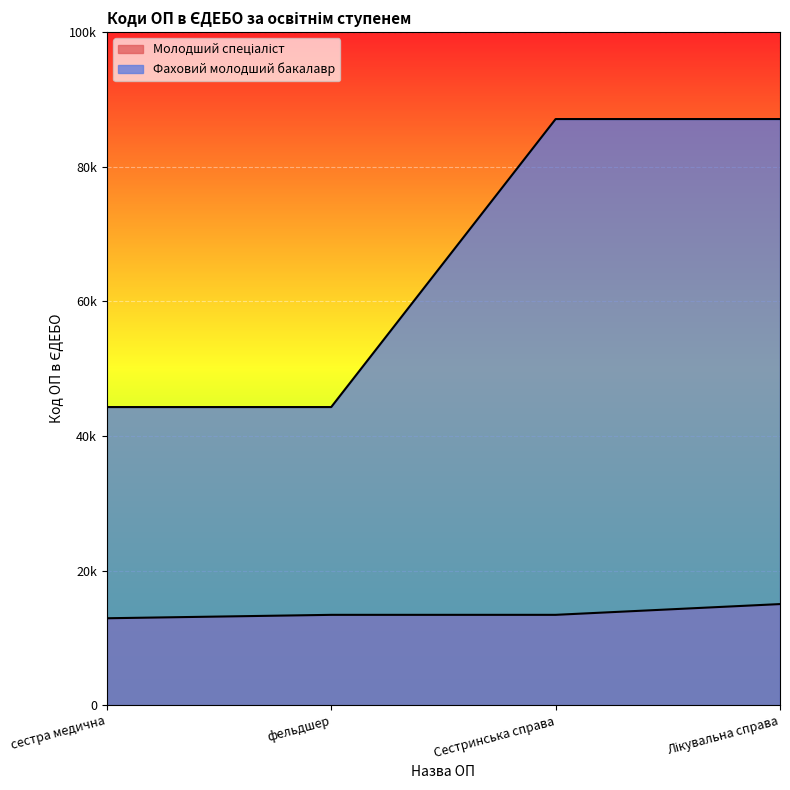

What is the value of the Фаховий молодший бакалавр point at the 2nd from the left?

44294